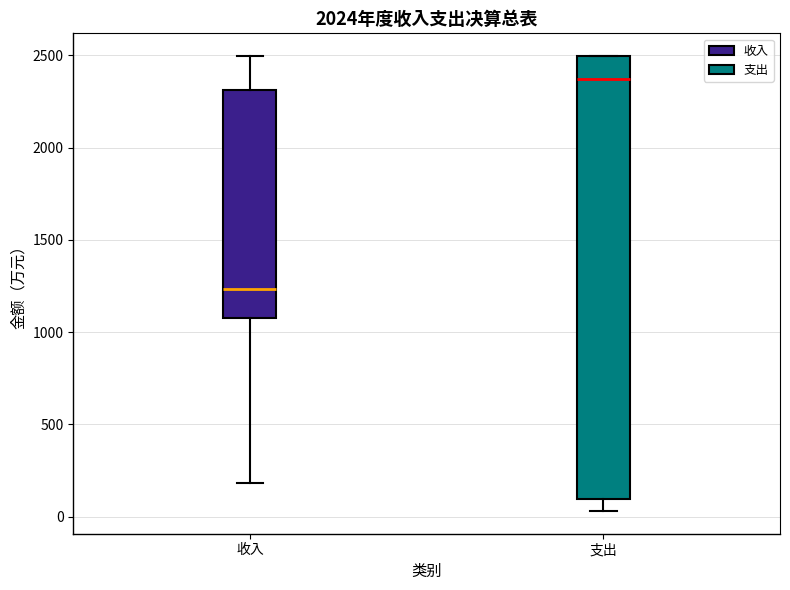

Where does the lower whisker of the box for 支出 end on the y-axis? The values are not printed on the chart, so give them approximately, as read against the axis.

50